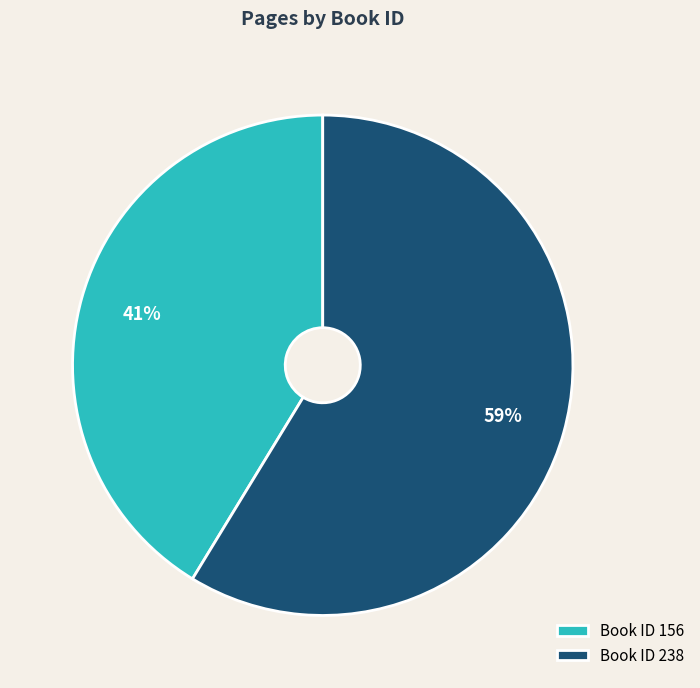

The Book ID 238 slice represents 72% of the pie. True or false?

False